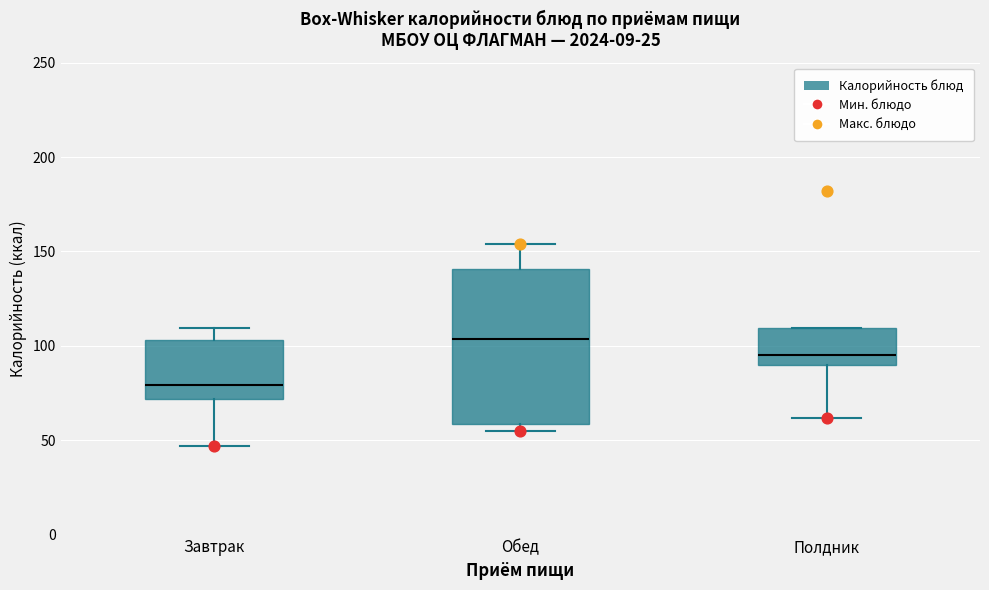

Reading left to right, transcribe this box plot: for each box, give where its median line is, the range the box spans, and where its two whiskers end, as read against the y-axis. The values are not printed on the chart, so give them approximately, as read against the axis.

Завтрак: median 80, box 70 to 105, whiskers 45 to 110
Обед: median 105, box 60 to 140, whiskers 55 to 155
Полдник: median 95, box 90 to 110, whiskers 60 to 110